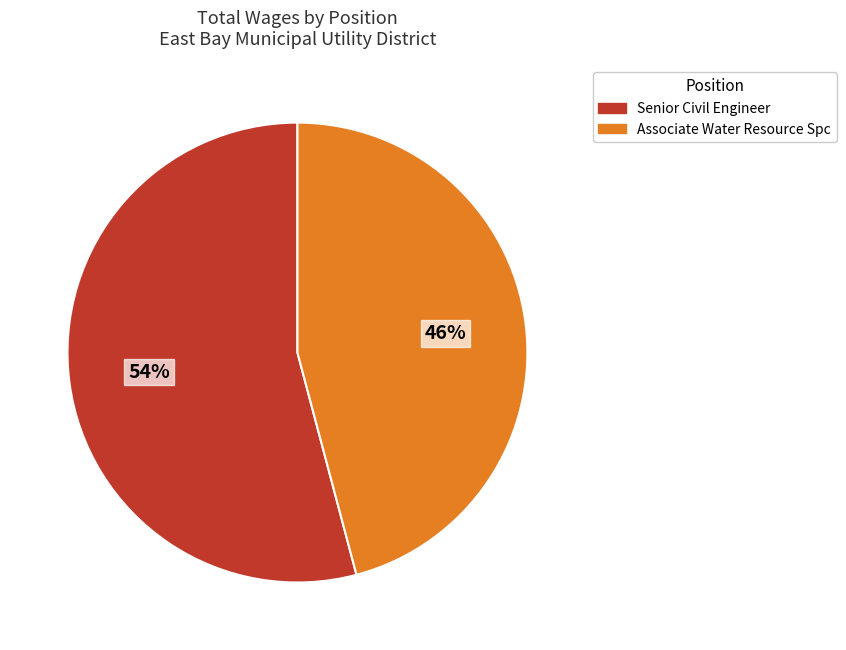

What percentage is the Senior Civil Engineer slice, to the nearest percent?

54%